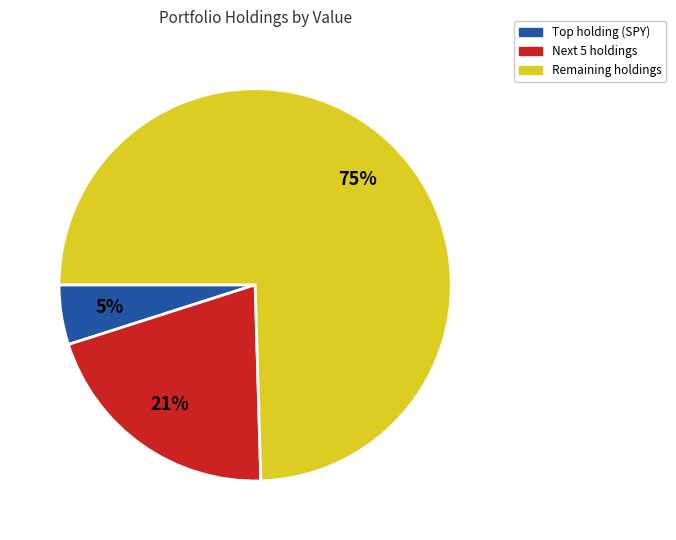

To the nearest percent, what is the average slice percentage?

33%